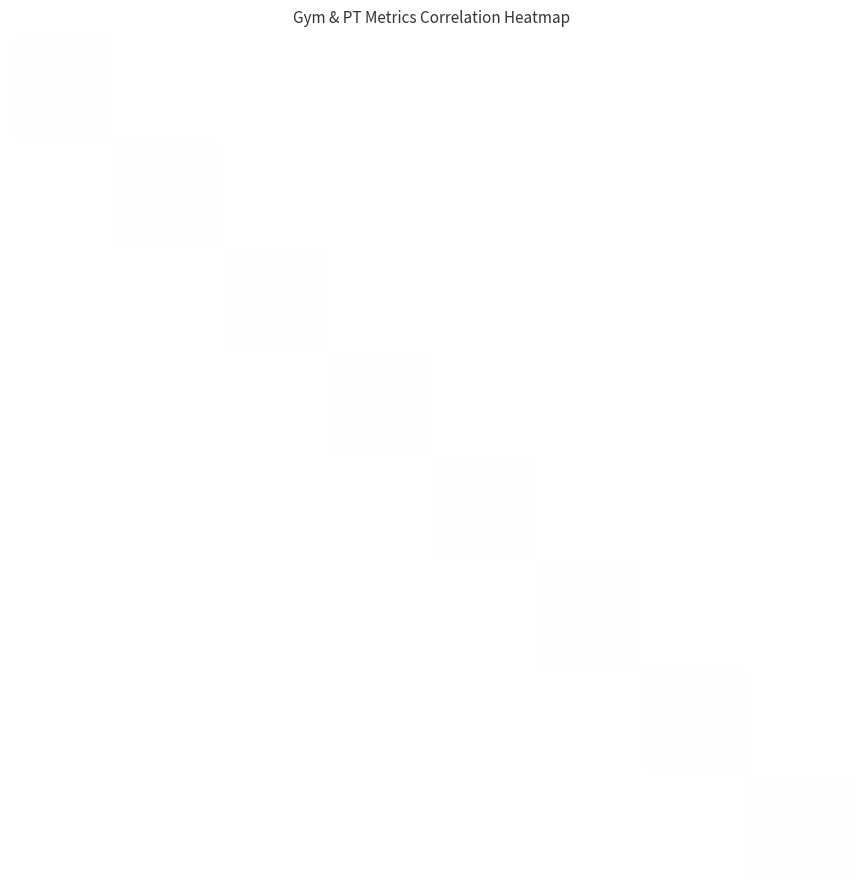

The PT-Amt series shows 1082316 at Total Open Enquiries. True or false?

False